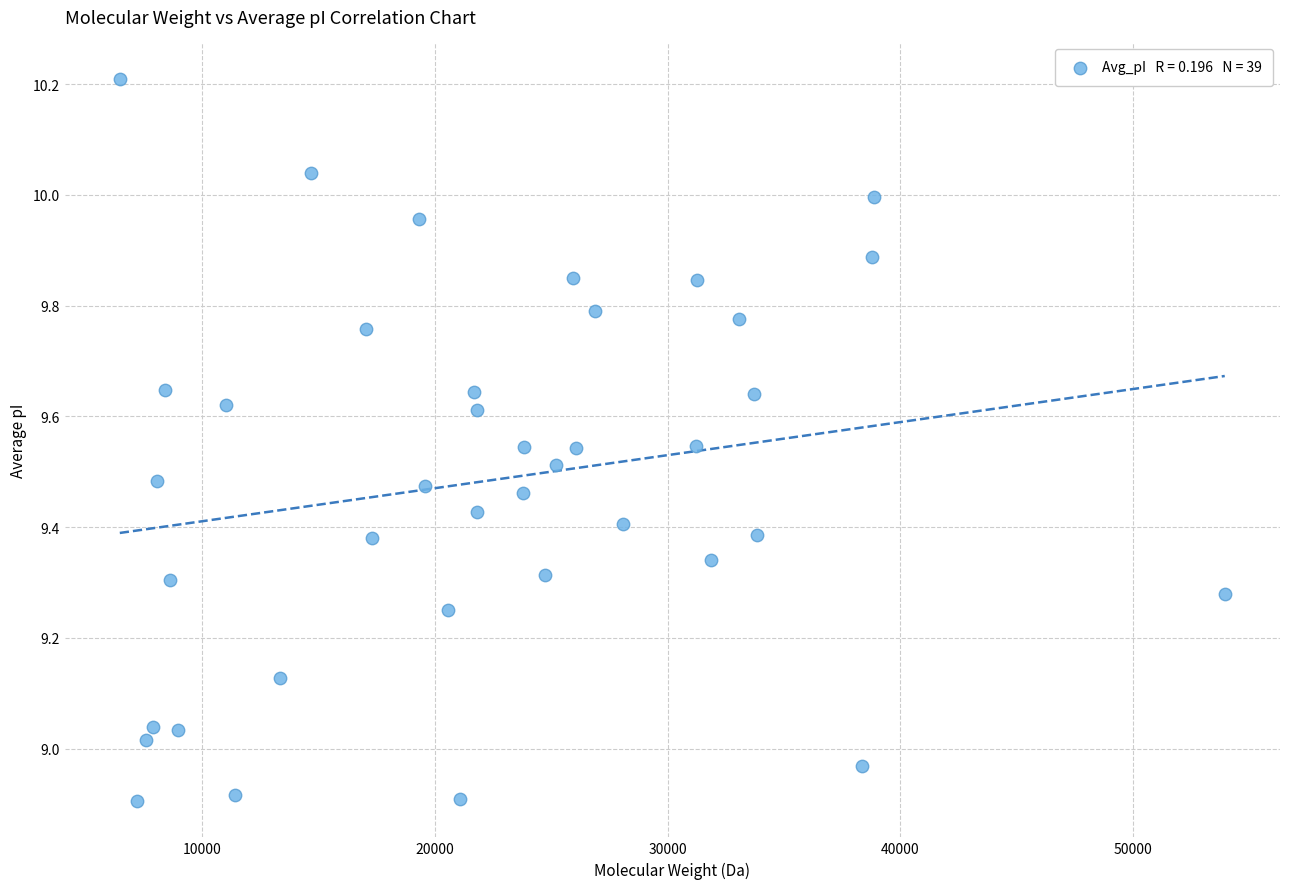

What is the range of Y values (max minus min)?

1.3